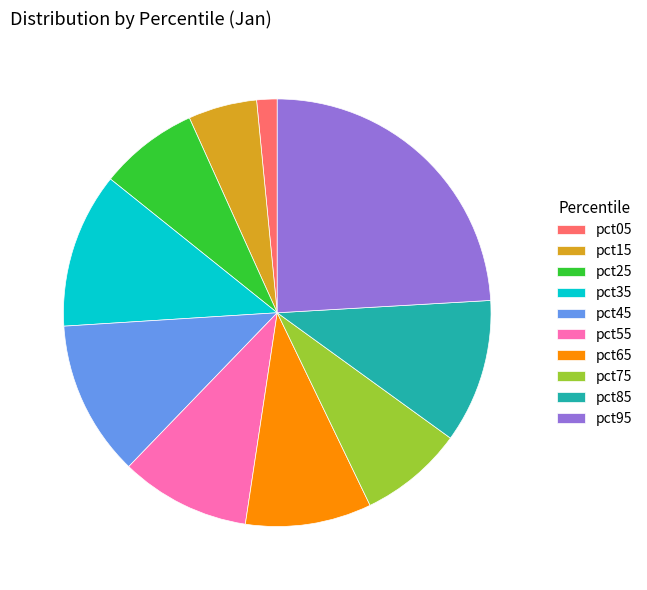

The pct35 slice represents 12% of the pie. True or false?

True